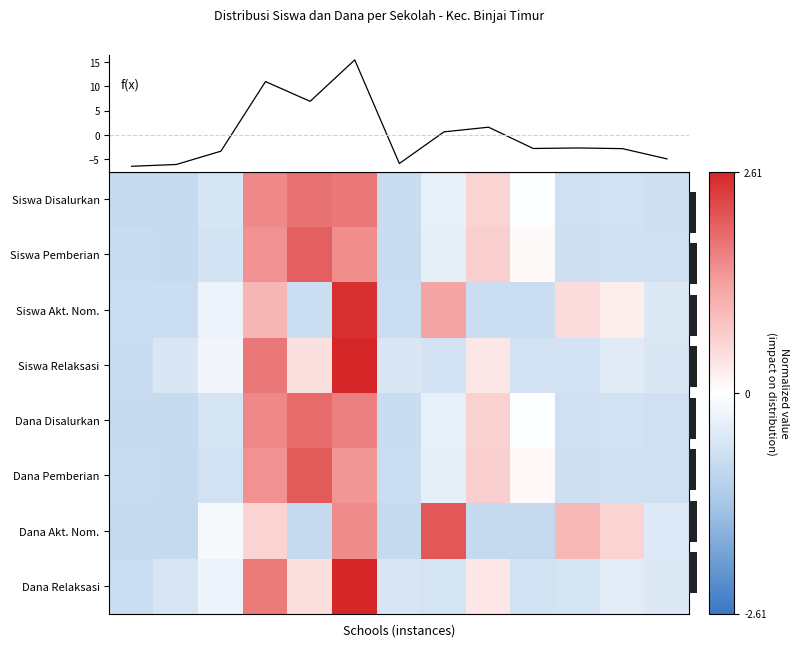

What is the maximum value shown in the chart?

15.5